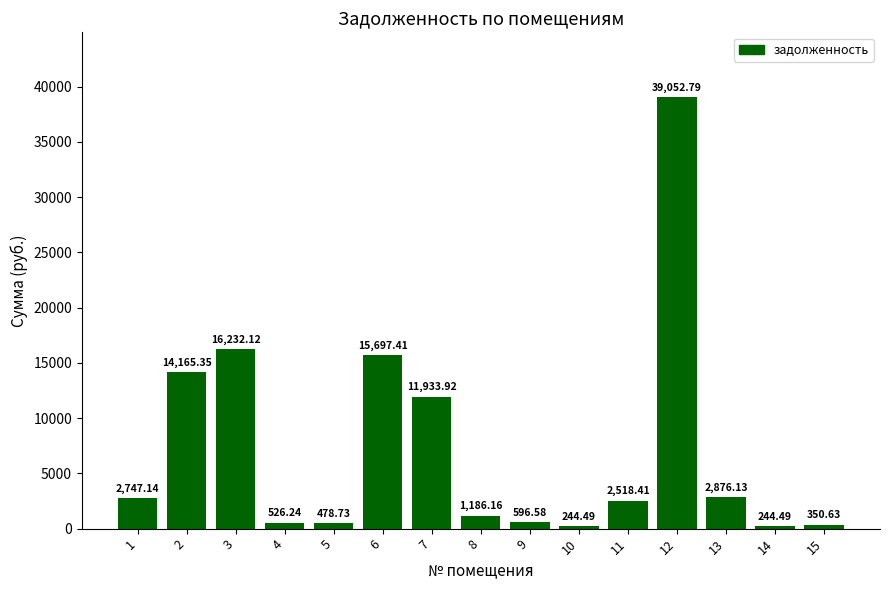

What is the difference between the maximum and minimum values?

38808.3